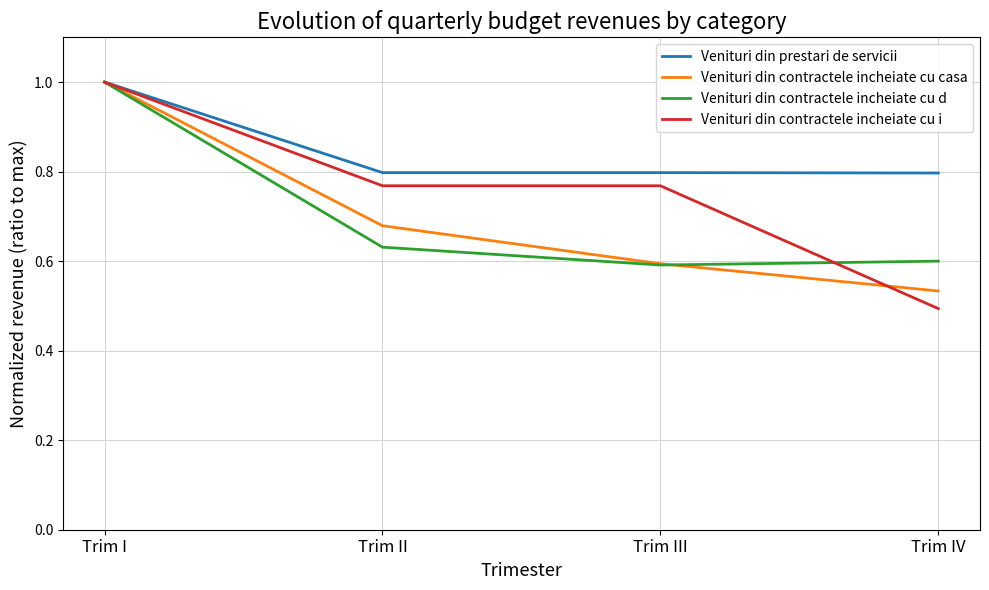

True or false: Venituri din contractele incheiate cu d has more than 1 points higher than both neighbors.

False